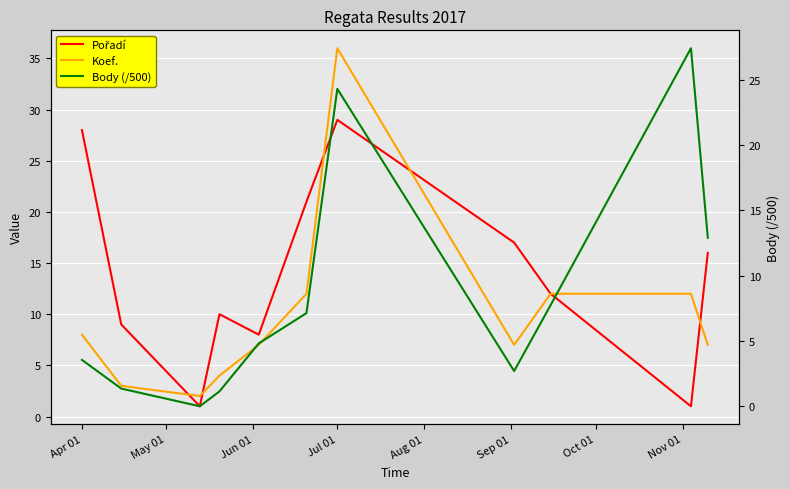

Where does the Koef. series first go above 7?

Apr 01